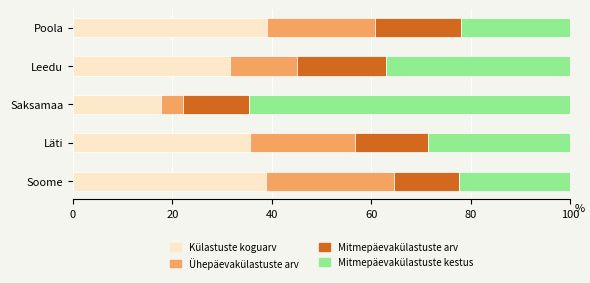

What is the total value across all series at Poola?

100.0